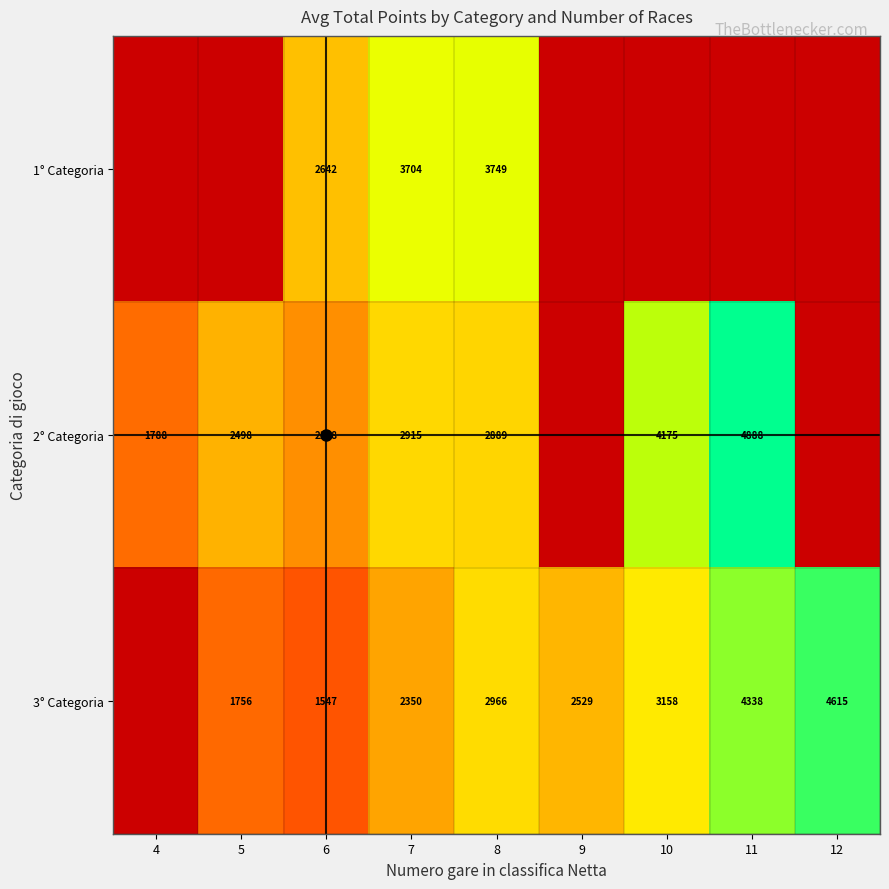

Rank the series at 8 from highest to lowest value.

1° Categoria, 3° Categoria, 2° Categoria